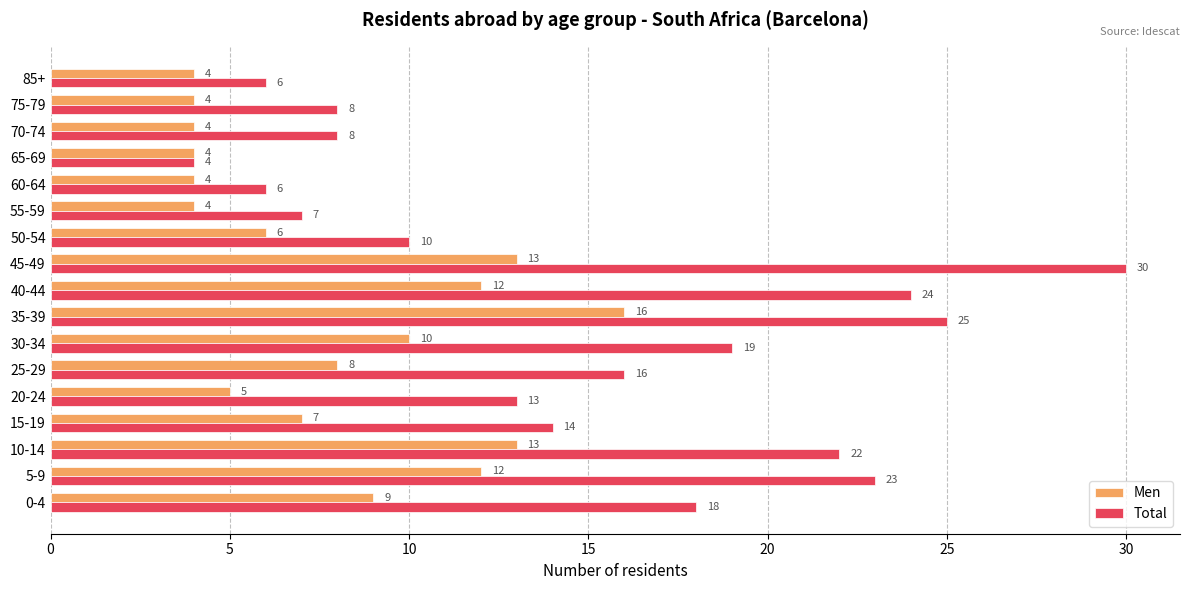

What is the approximate value of Men at 75-79?

4